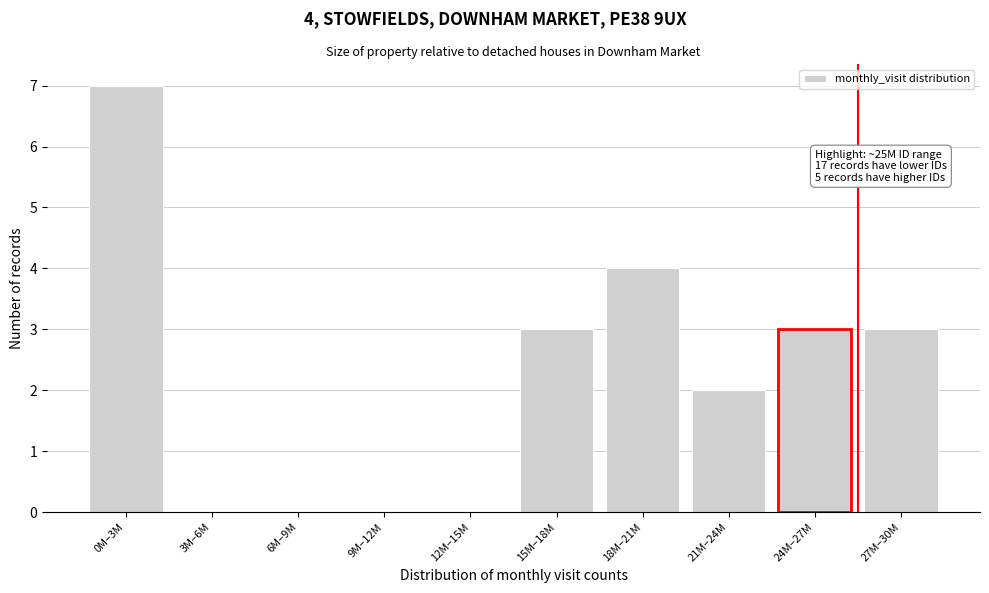

Reading left to right, extract all data points from this chart.

0M–3M=7	3M–6M=0	6M–9M=0	9M–12M=0	12M–15M=0	15M–18M=3	18M–21M=4	21M–24M=2	24M–27M=3	27M–30M=3